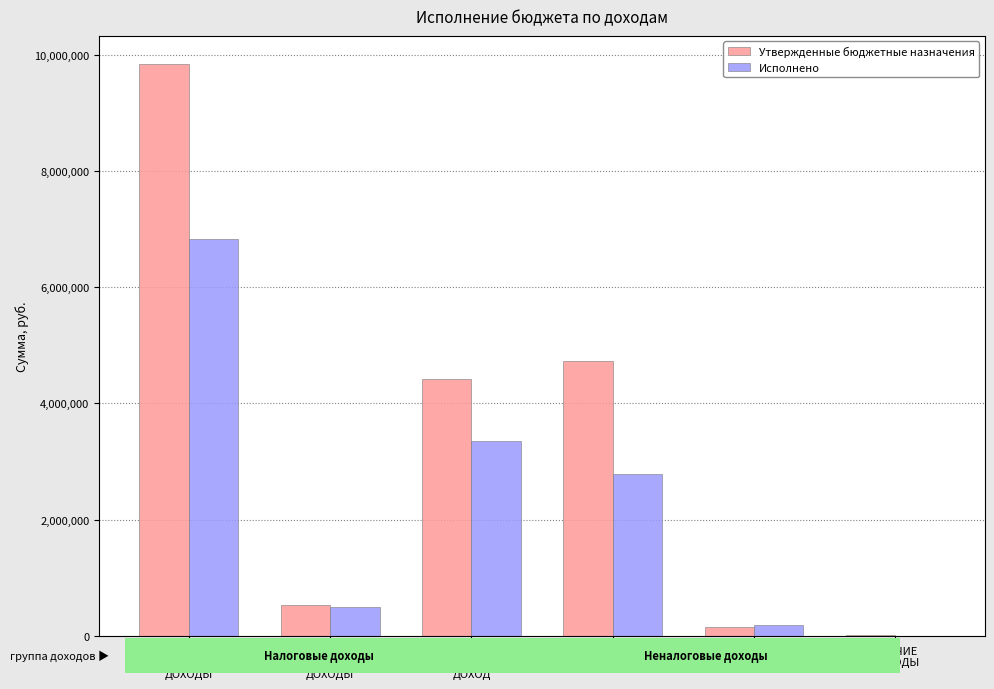

At which label is Утвержденные бюджетные назначения closest to 4924850?

НАЛОГИ НА
ИМУЩЕСТВО